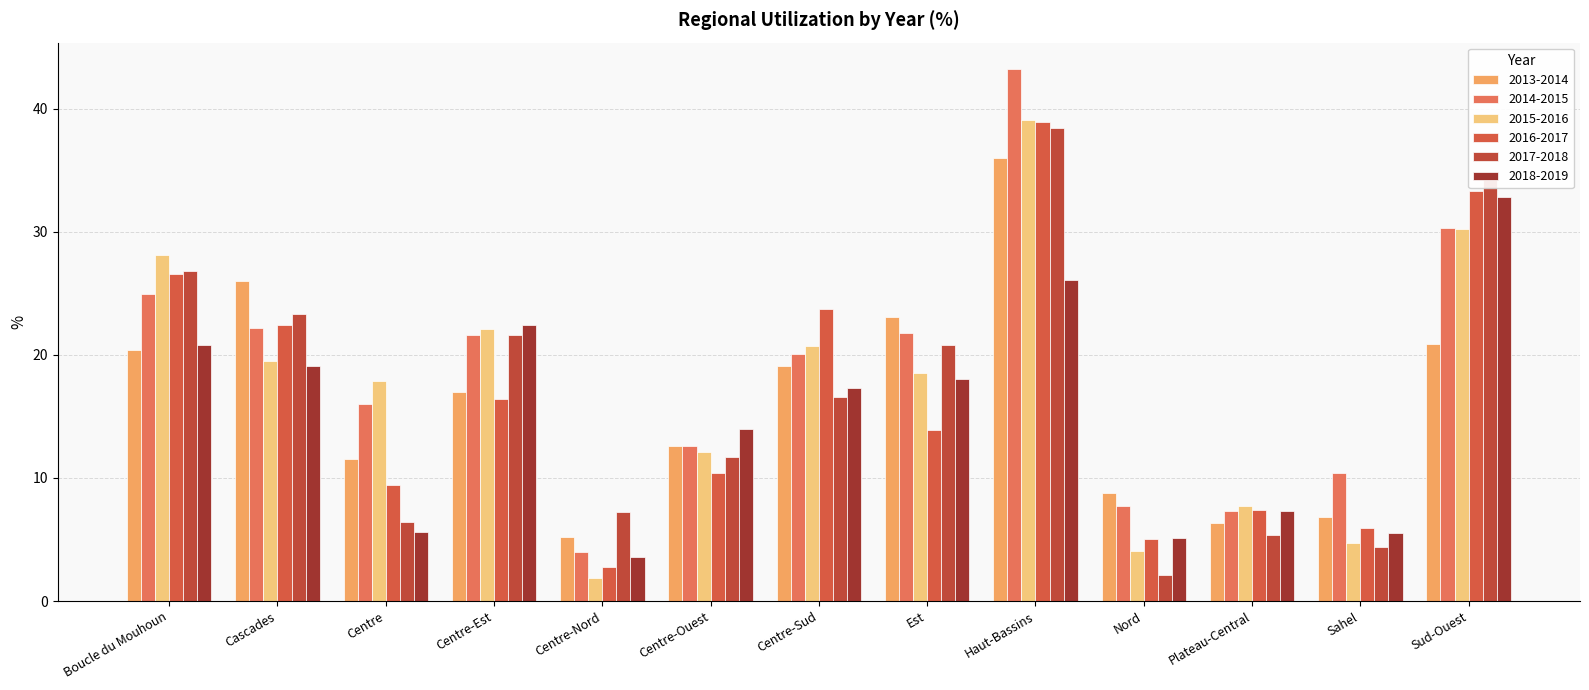

At which label does 2014-2015 reach its peak?

Haut-Bassins